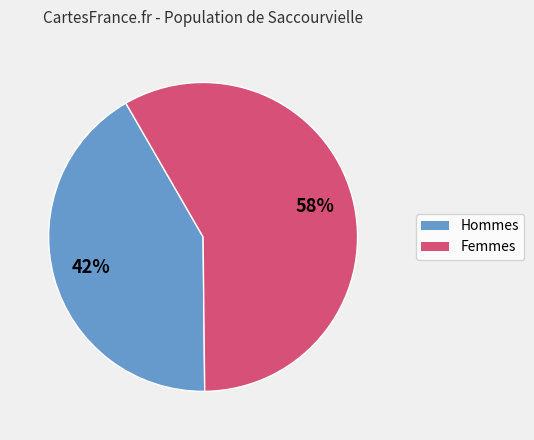

Is there a majority slice in this chart?

Yes